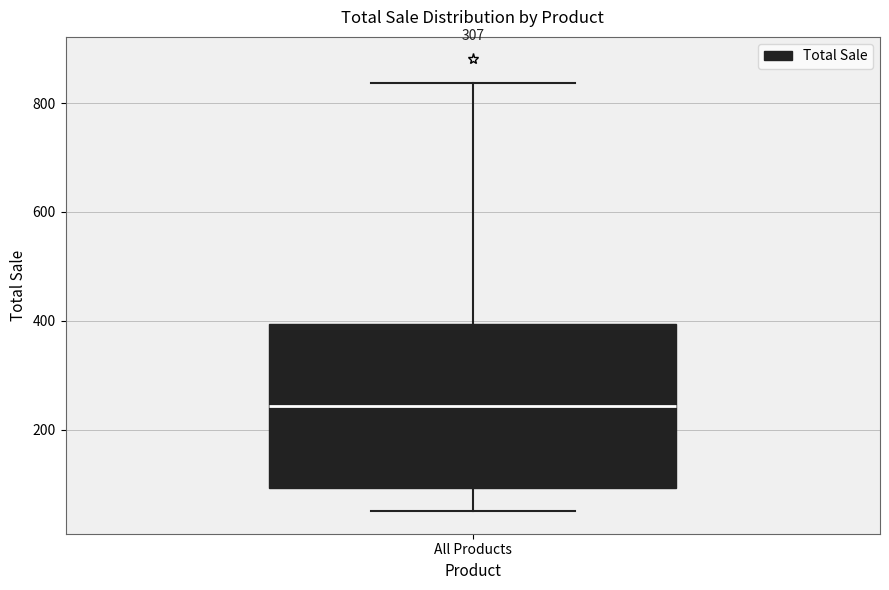

Read this box plot against the y-axis: the position of the median line, the range covered by the box, and the ends of both whiskers. The values are not printed on the chart, so give them approximately, as read against the axis.

median 240, box 100 to 400, whiskers 60 to 840